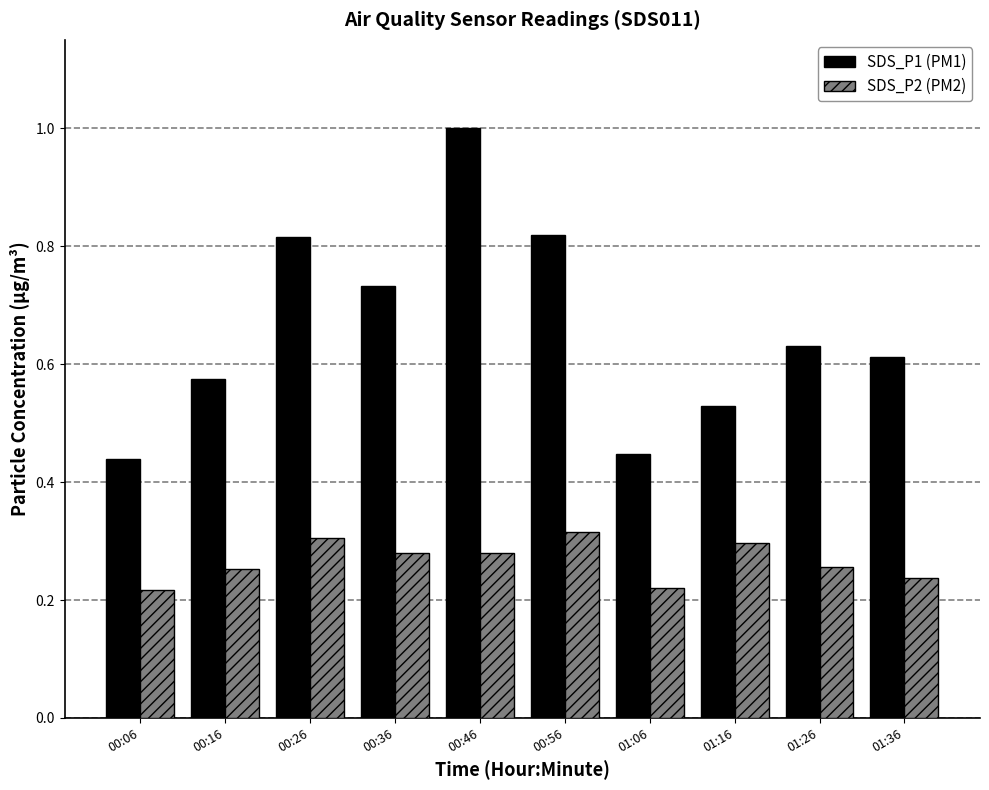

The value of SDS_P2 (PM2) at 01:16 is 0.3. True or false?

True